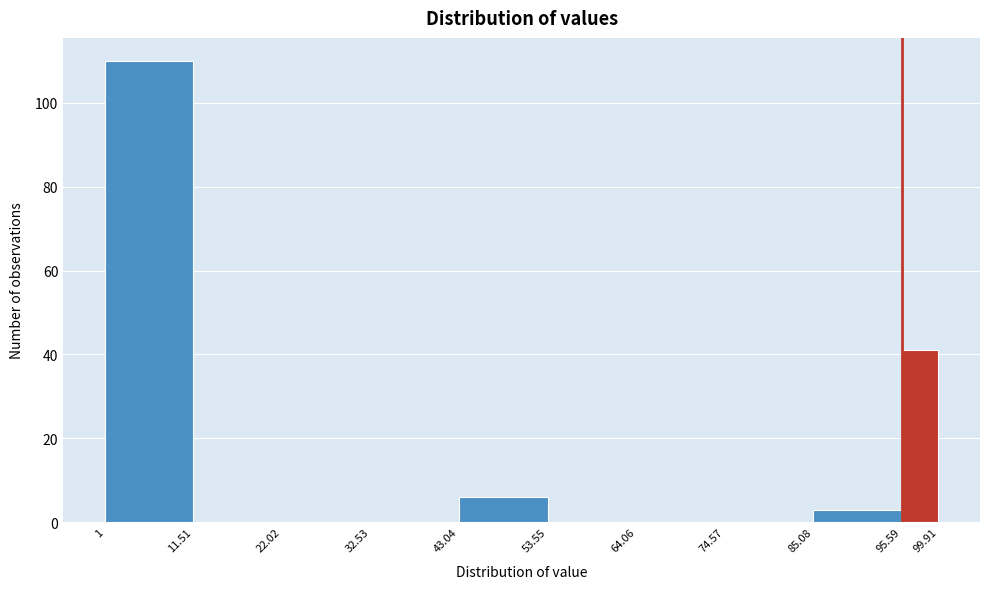

What is the height of the bar covering 1 to 11.51 on the x-axis? The values are not printed on the chart, so give them approximately, as read against the axis.

110